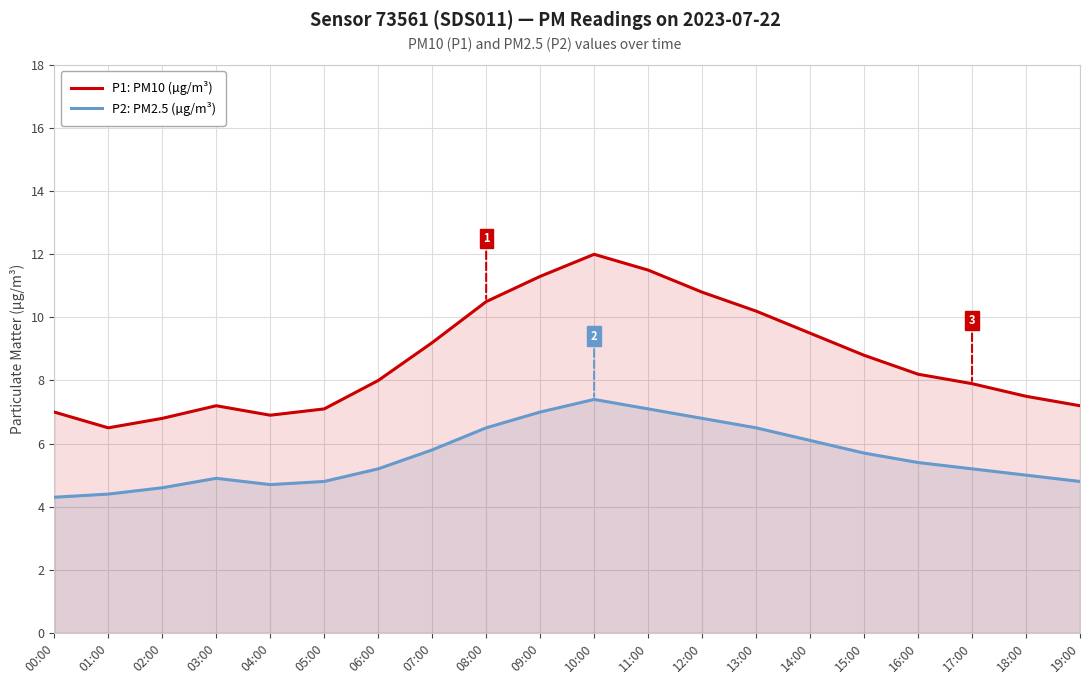

Where is P1: PM10 (µg/m³) nearest to the value 9?

07:00